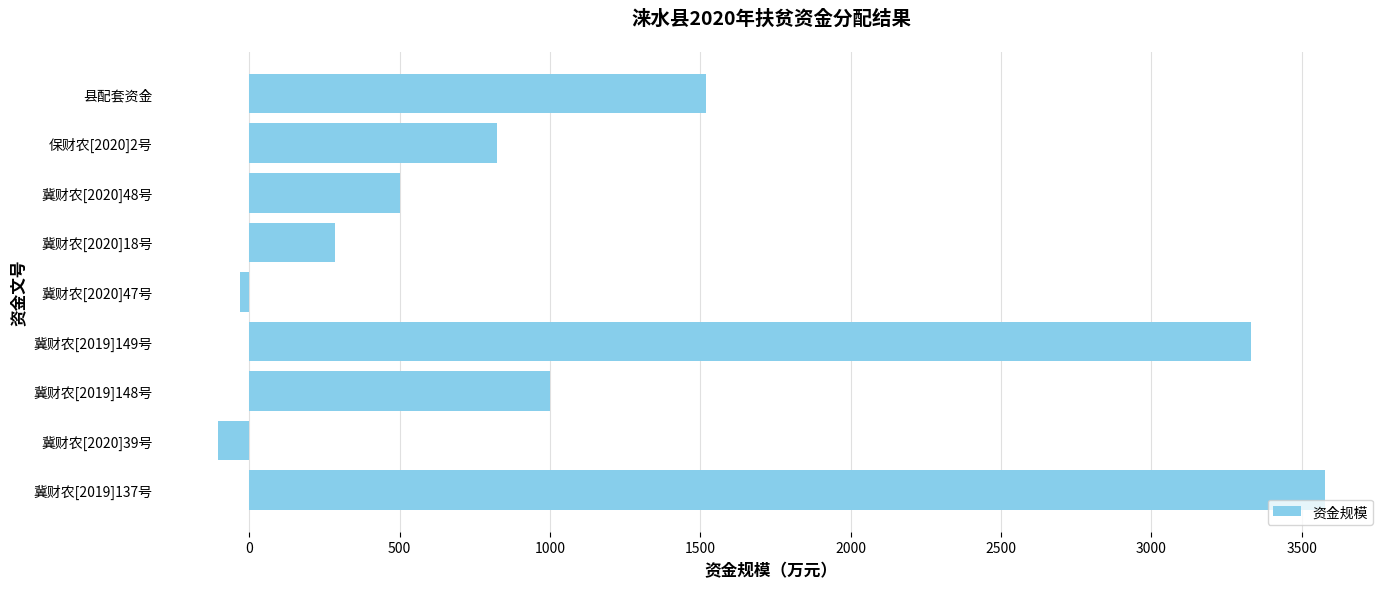

At which label is the value closest to 1735?

县配套资金